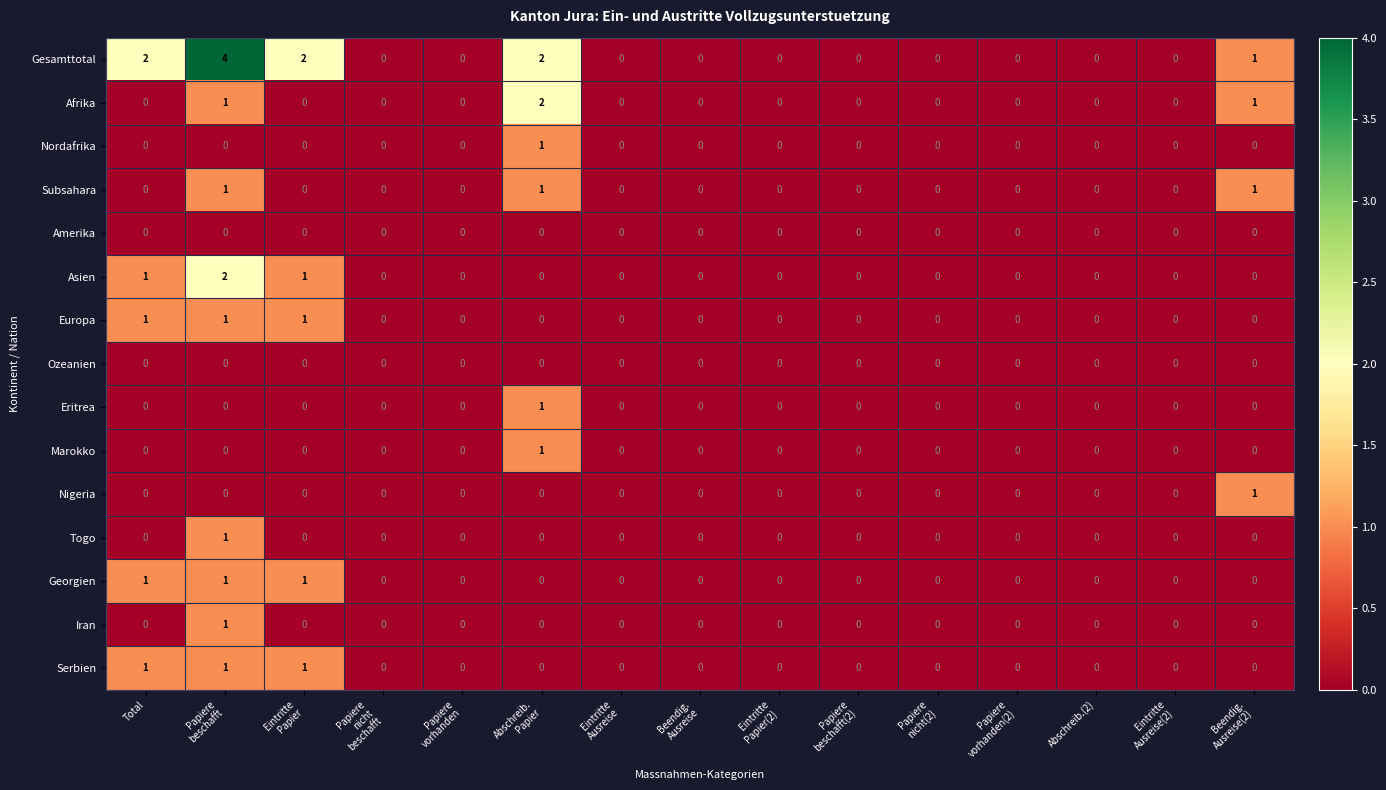

Which series has the largest range (max minus min)?

Gesamttotal